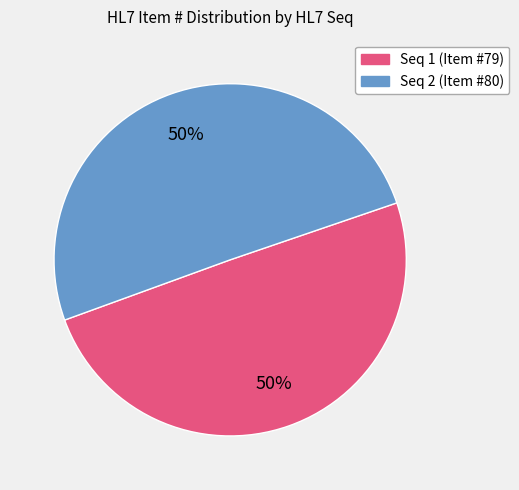

To the nearest percent, what is the combined percentage of Seq 2 (Item #80) and Seq 1 (Item #79)?

100%